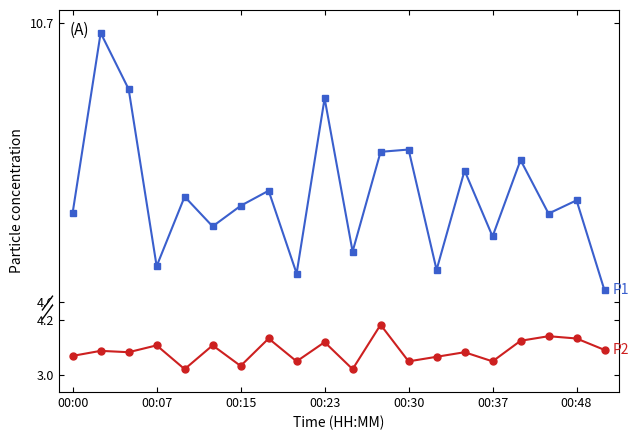

What is the minimum value shown in the chart?

3.1